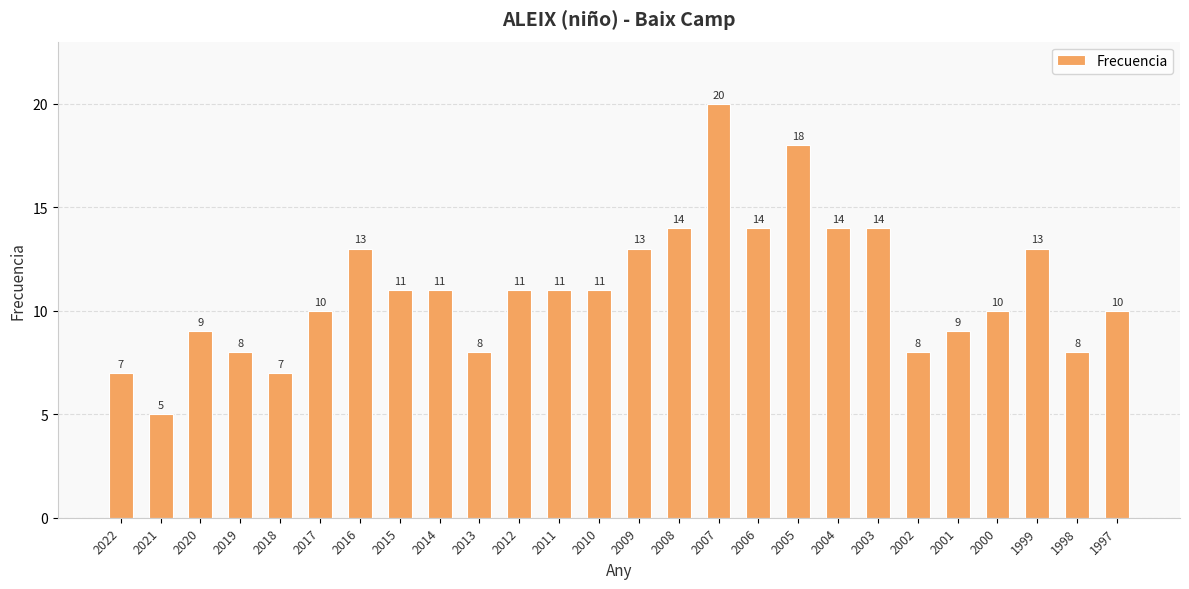

Which has a higher value, 2005 or 2000?

2005